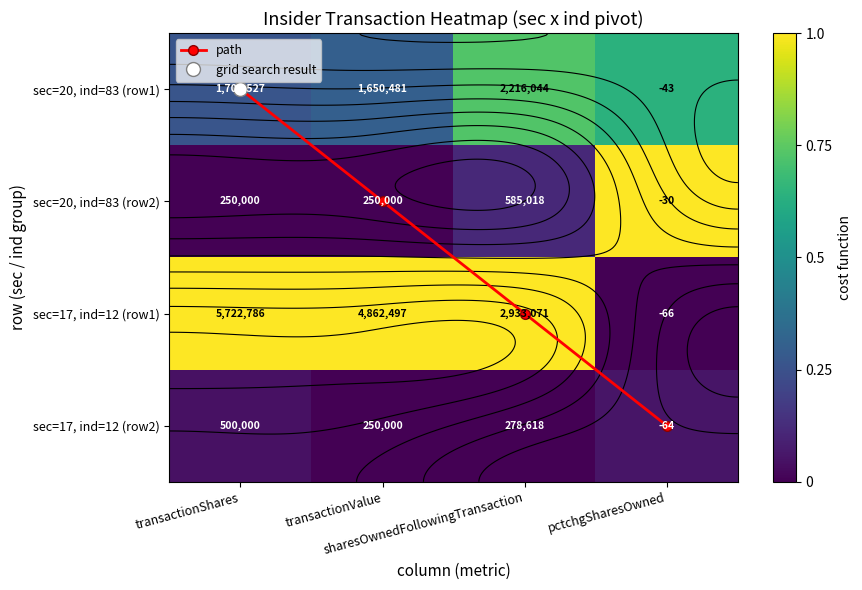

Rank the categories by sec=17, ind=12 (row1) value from lowest to highest.

pctchgSharesOwned, transactionShares, transactionValue, sharesOwnedFollowingTransaction